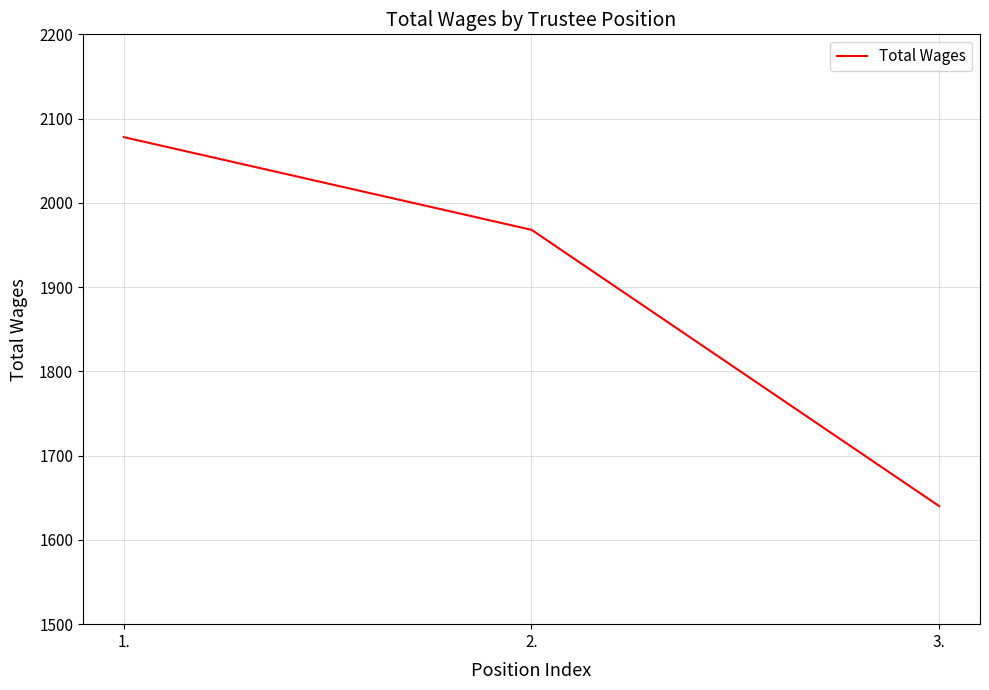

What is the difference between the maximum and minimum values?

438